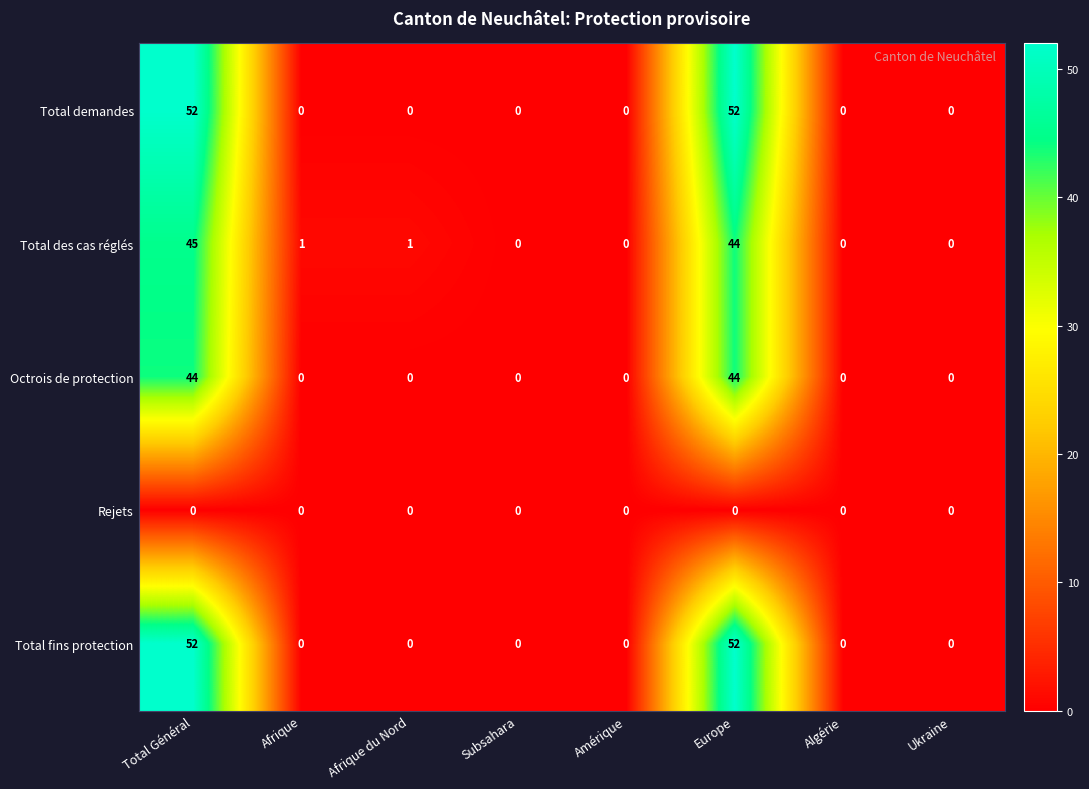

Is it true that Rejets equals 0 at Ukraine?

True